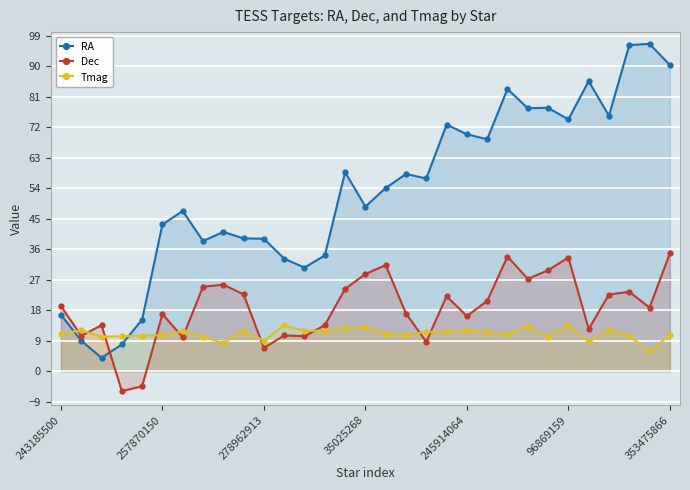

What is the sum of all Dec values?

579.8